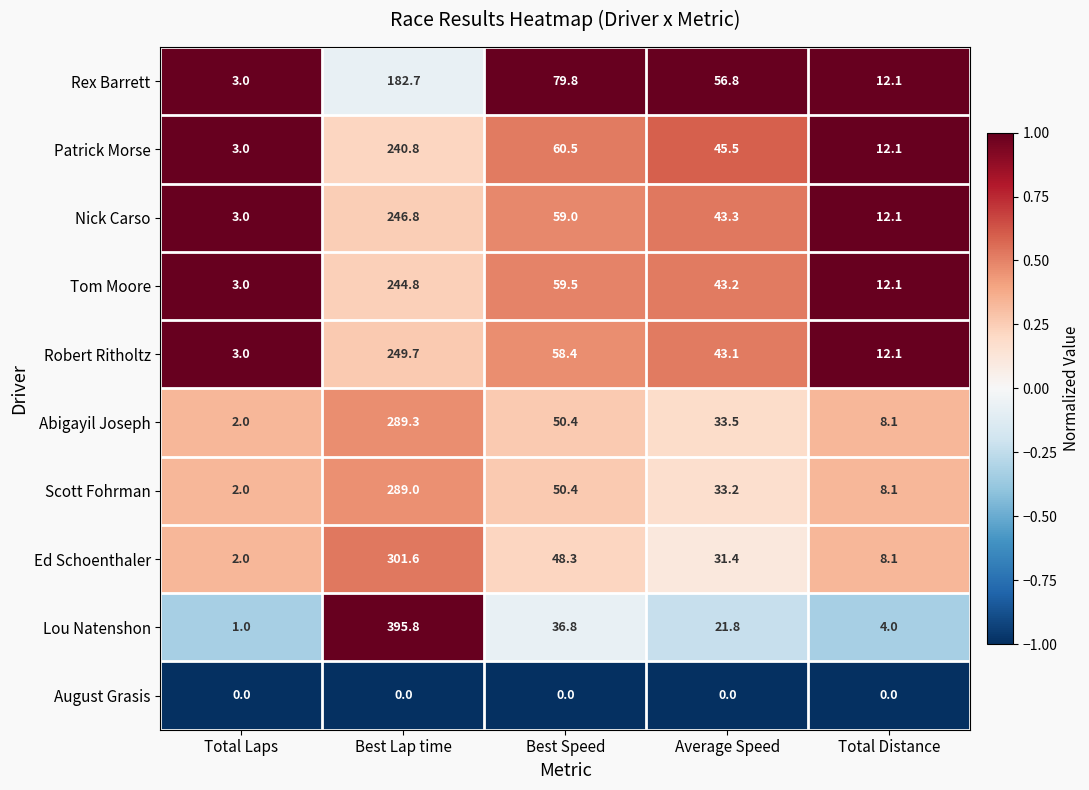

What value does the Scott Fohrman series have at Average Speed?

33.2